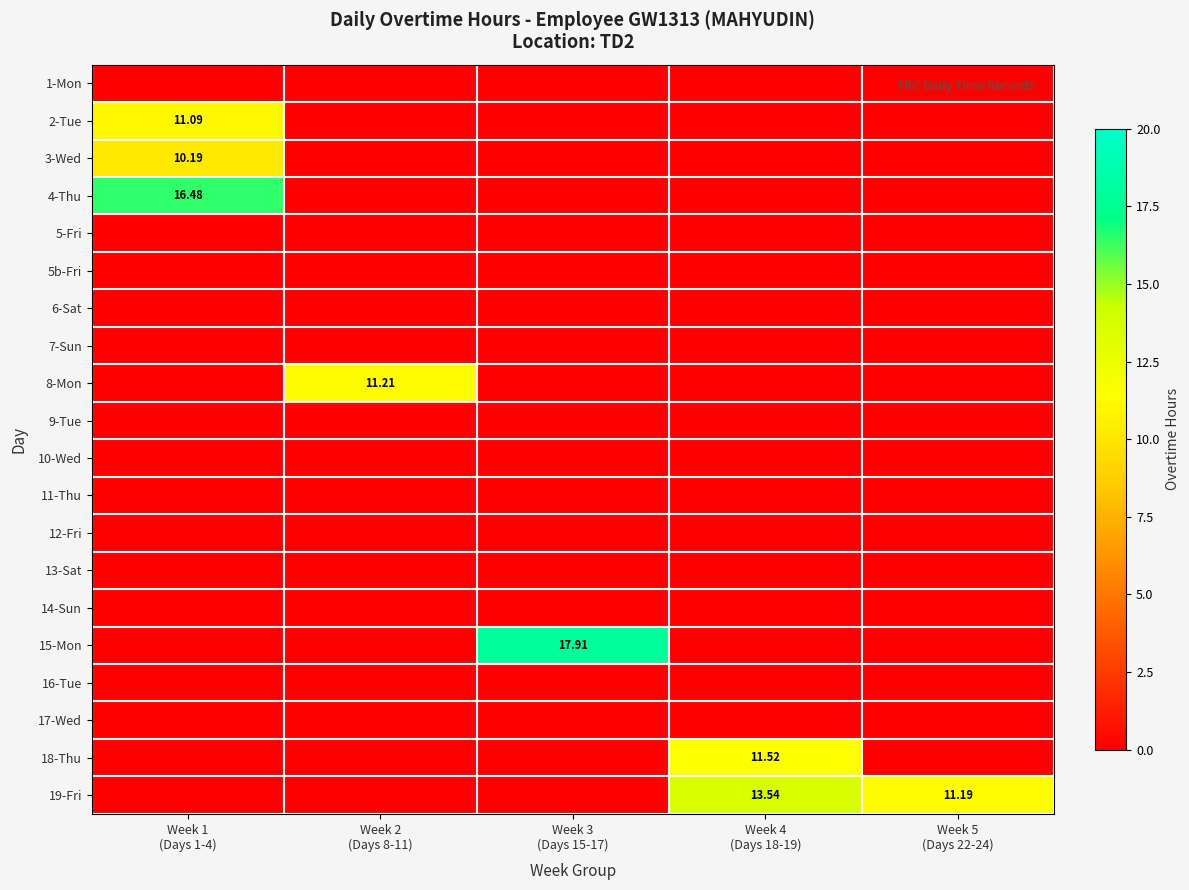

Where is 7-Sun nearest to the value 0?

Week 1 (Days 1-4)